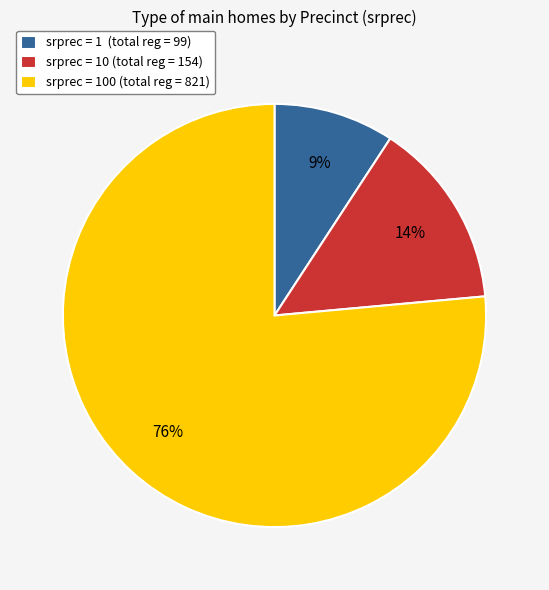

To the nearest percent, what portion does srprec = 1 (total reg = 99) represent?

9%